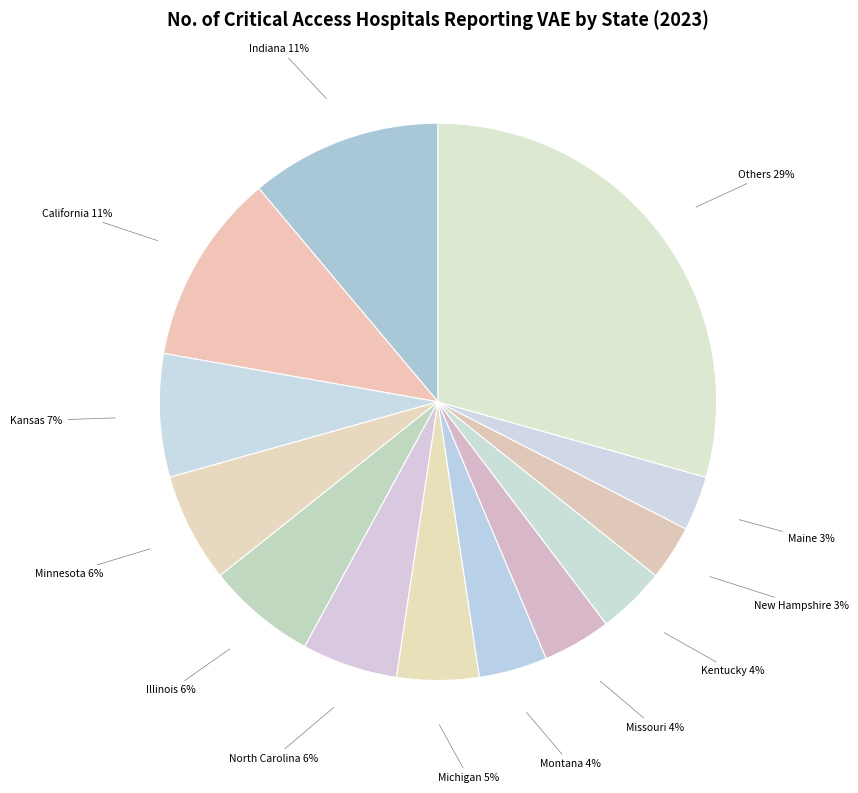

How many slices are in this pie chart?

13